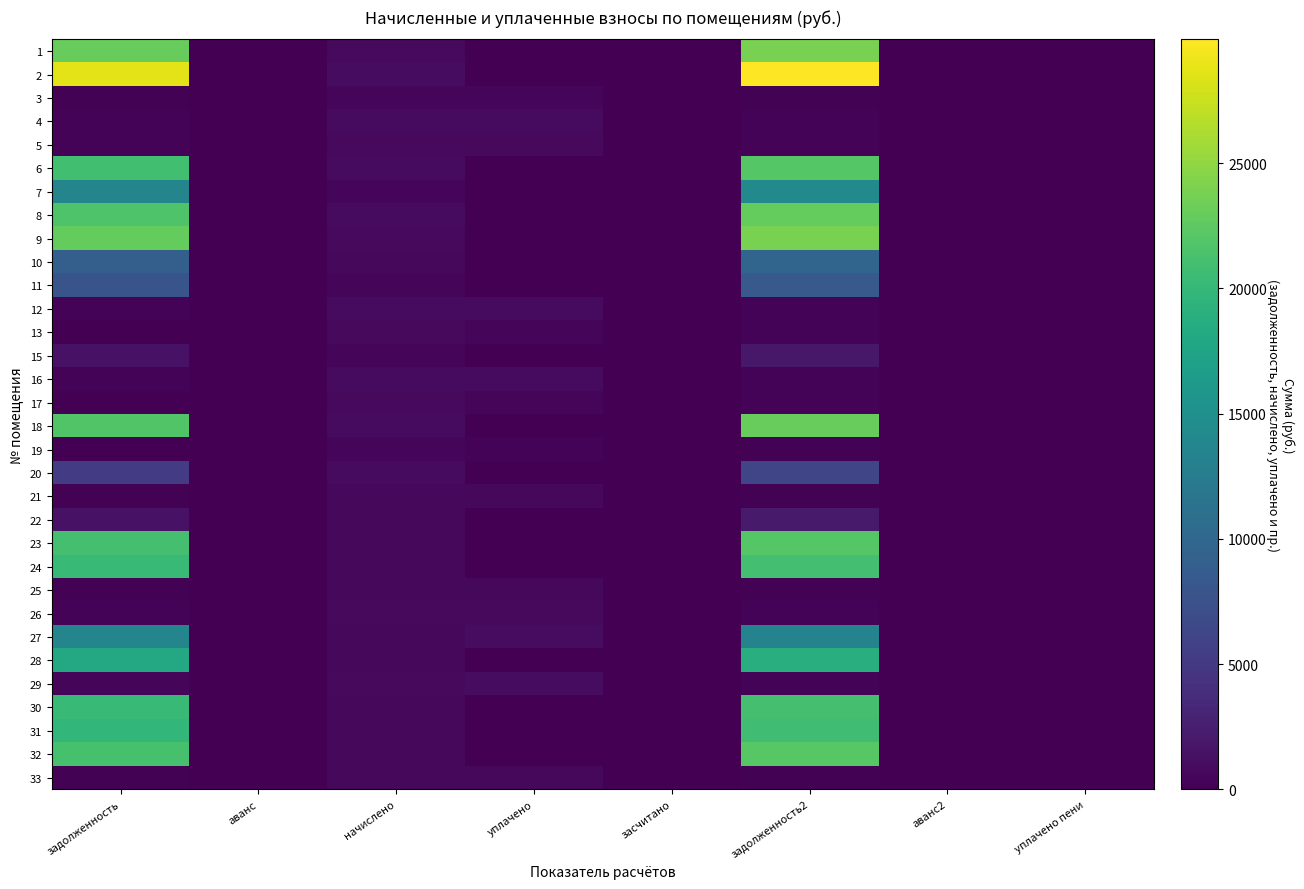

Which category has the lowest value across all series?

аванс